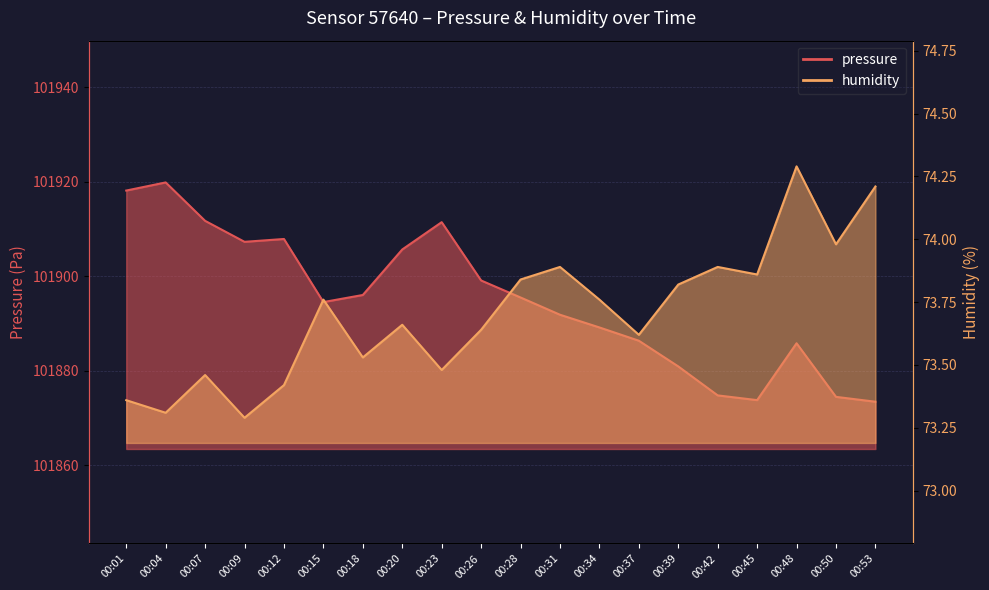

Where is the first local maximum for humidity?

00:07